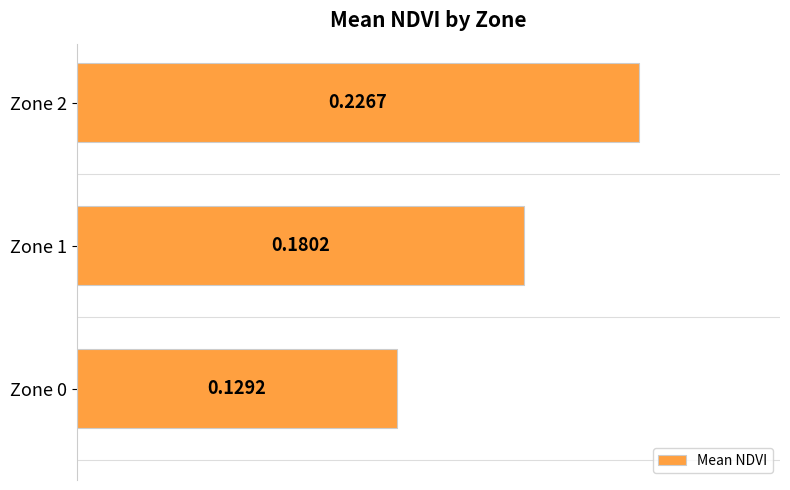

Rank the categories by value from highest to lowest.

Zone 2, Zone 1, Zone 0